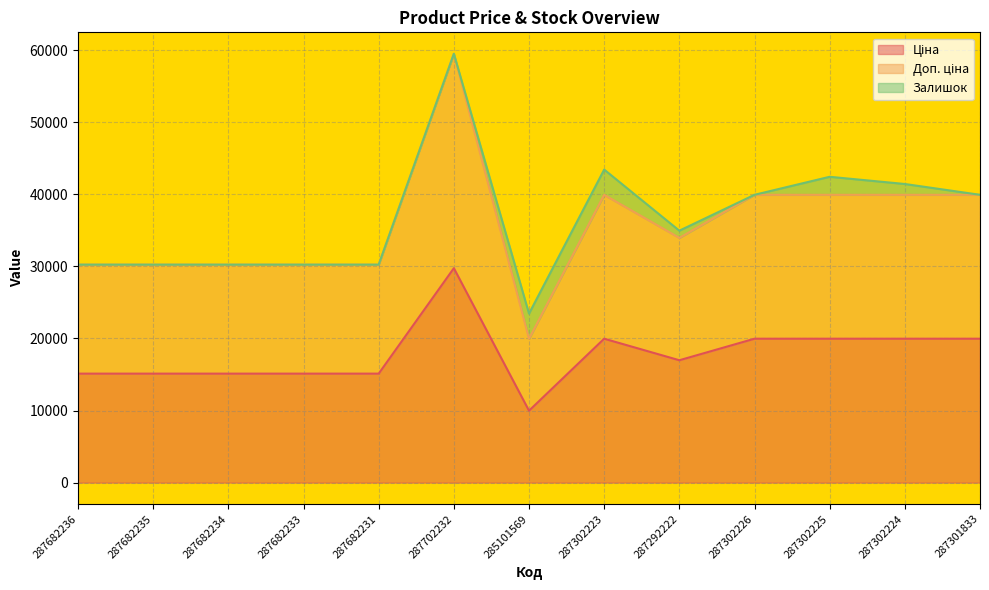

At how many categories does at least one series exceed 58208?

1